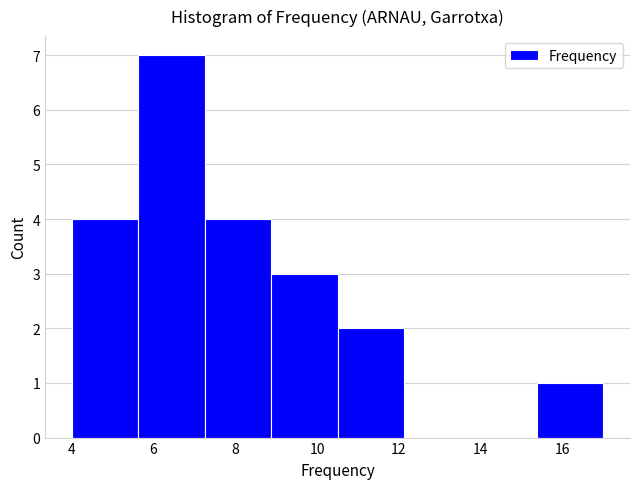

What is the height of the bar covering 7.2 to 8.8 on the x-axis? Neither the bar edges nor the heights are printed on the chart, so give them approximately, as read against the axes.

4